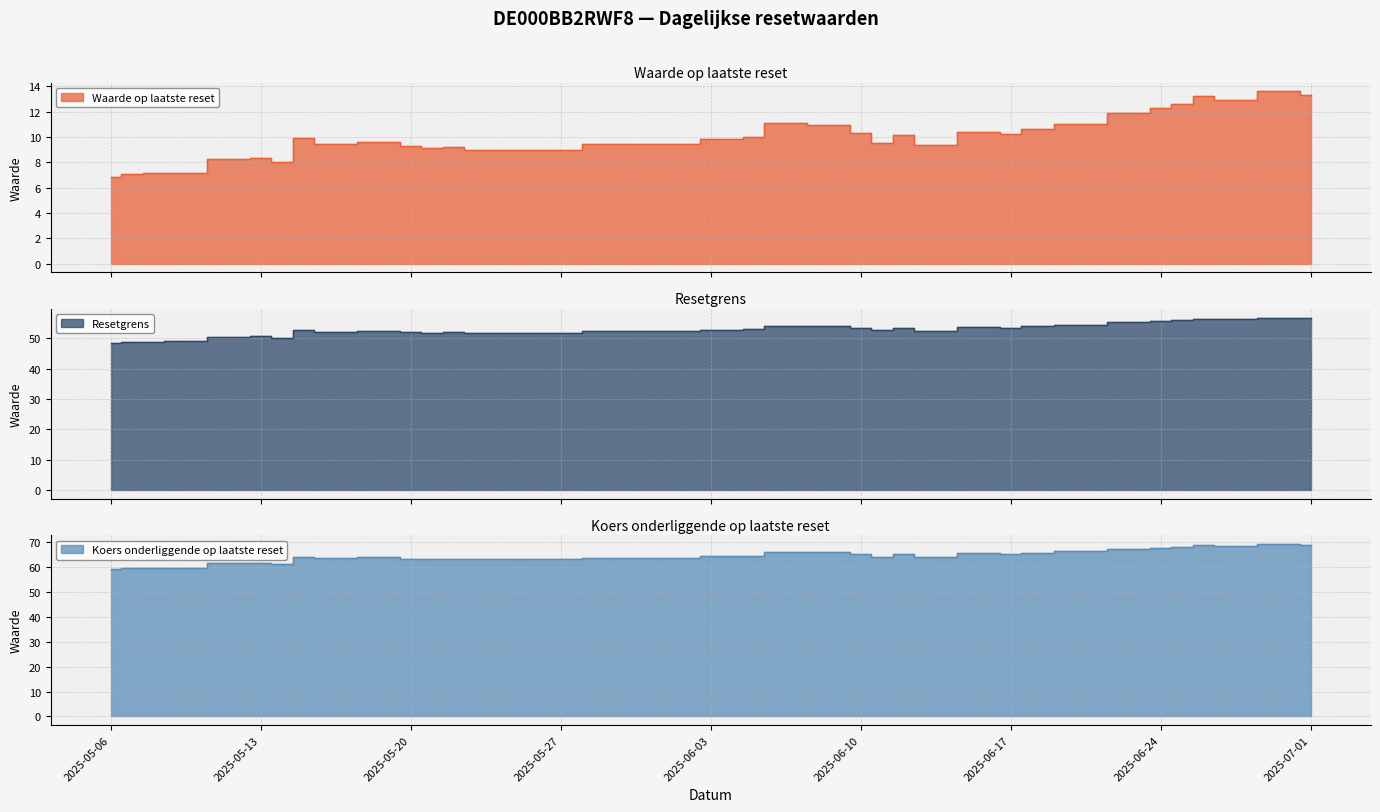

True or false: Resetgrens has a value of 24.5 at 2025-06-04.

False